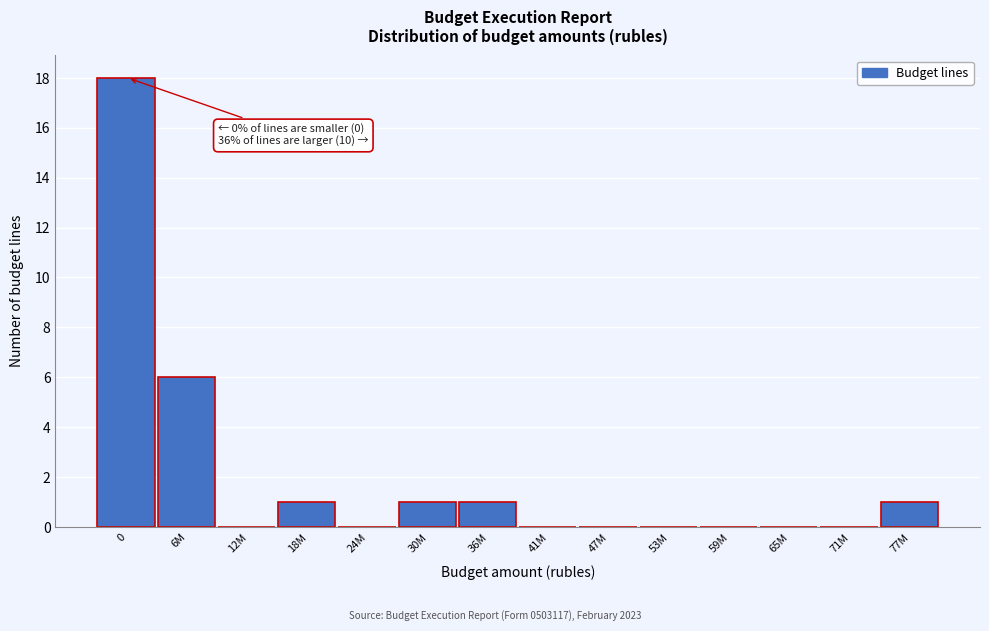

Reading right to left, what are all the values shown in this chart?

77M=1	71M=0	65M=0	59M=0	53M=0	47M=0	41M=0	36M=1	30M=1	24M=0	18M=1	12M=0	6M=6	0=18